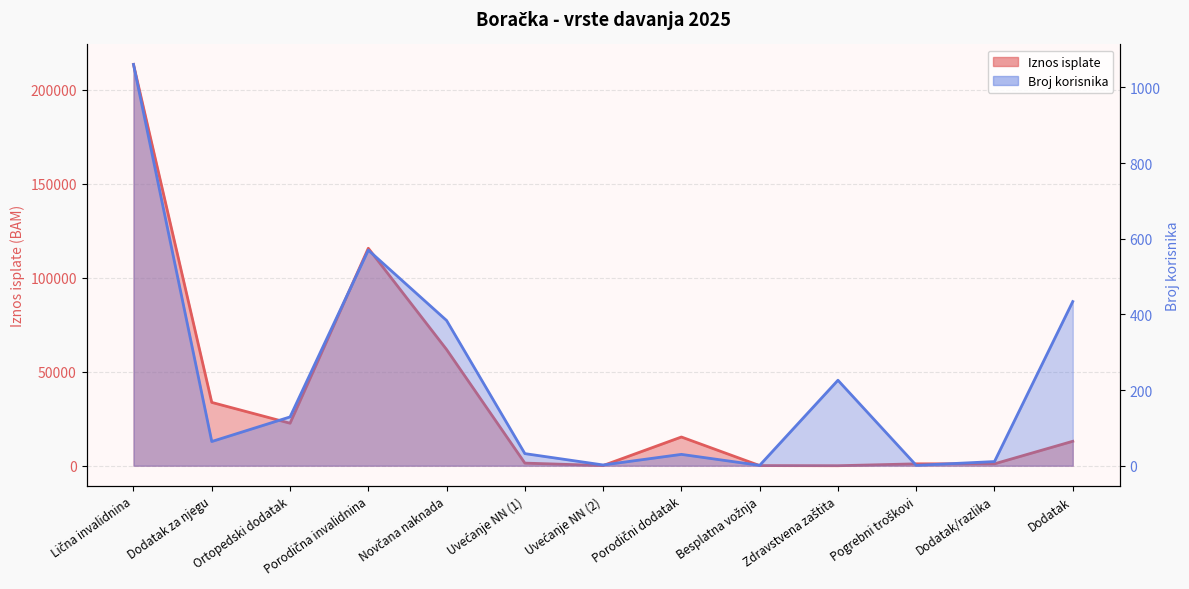

Which series changed the most between Novčana naknada and Porodični dodatak?

Iznos isplate